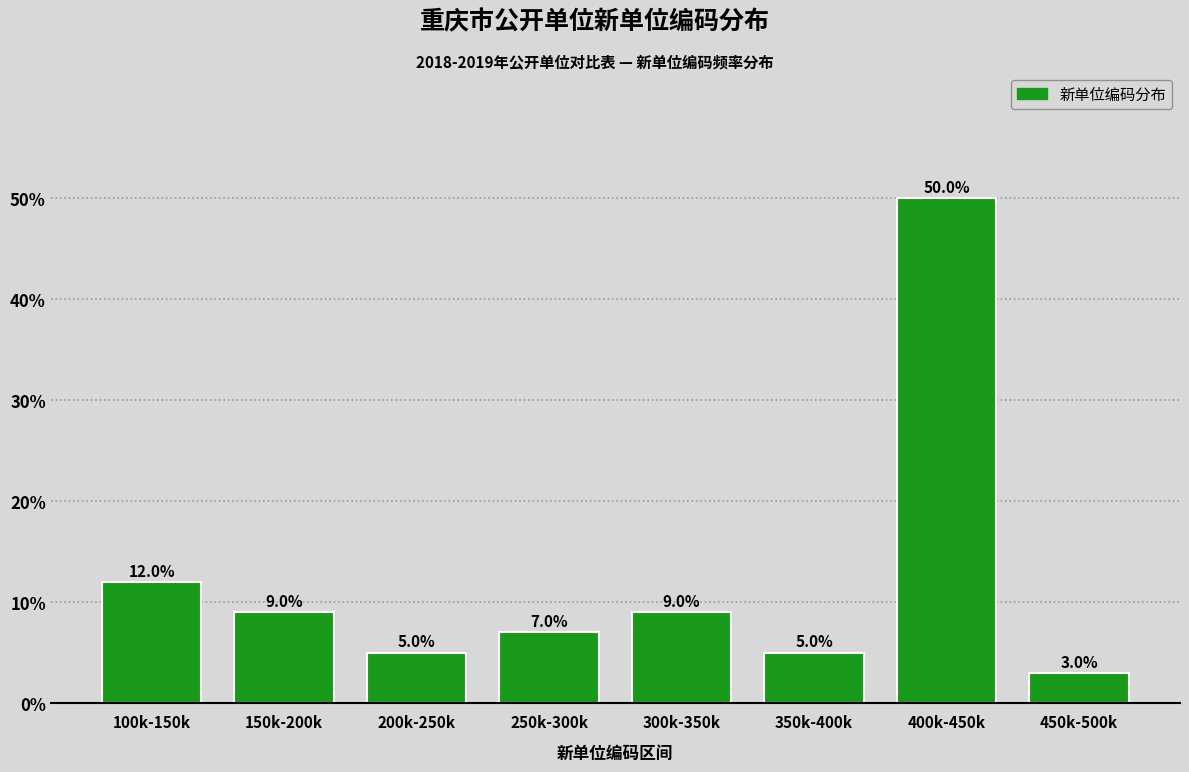

Reading left to right, extract all data points from this chart.

12.0	9.0	5.0	7.0	9.0	5.0	50.0	3.0